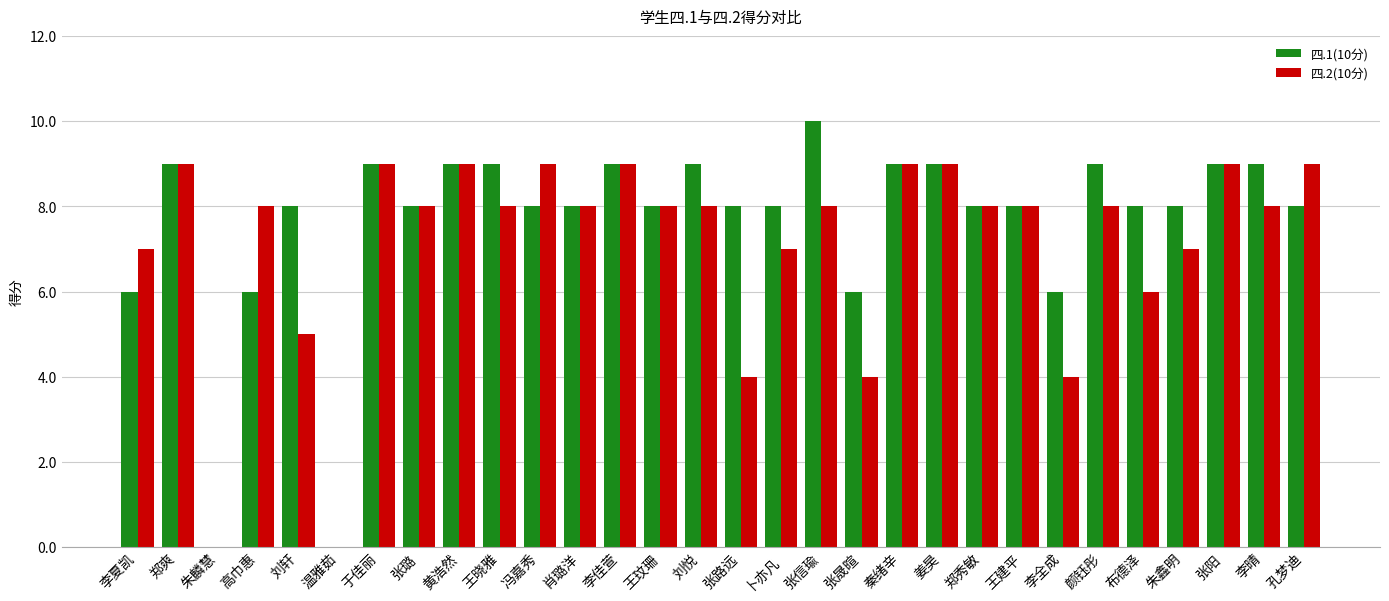

At which category does the chart reach its peak across all series?

张信瑜